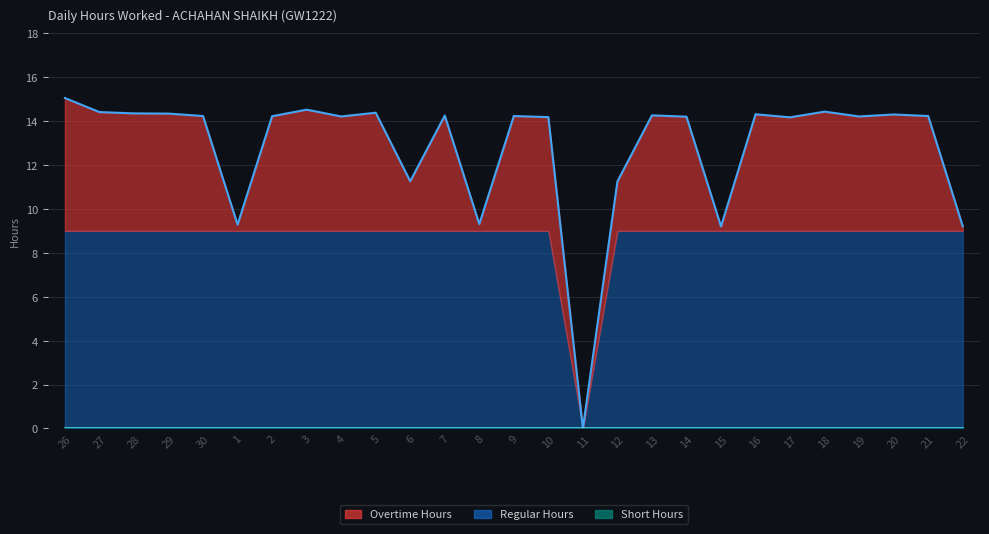

What is the change in value from 28 to 17?

-0.2